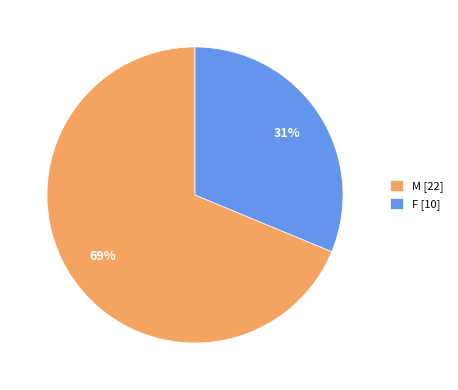

Is the sum of M [22] and F [10] greater than half?

Yes